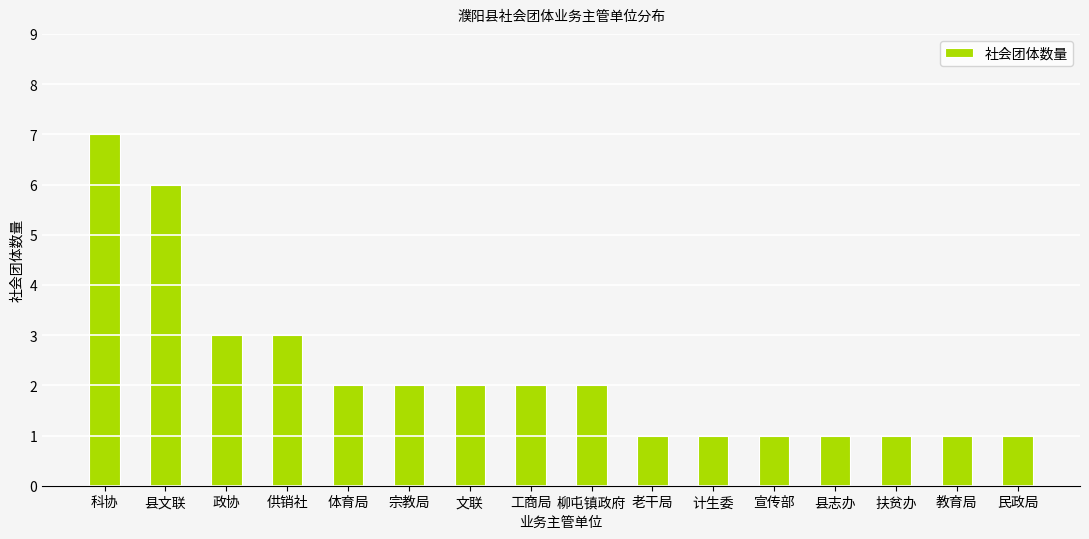

Reading left to right, extract all data points from this chart.

科协=7	县文联=6	政协=3	供销社=3	体育局=2	宗教局=2	文联=2	工商局=2	柳屯镇政府=2	老干局=1	计生委=1	宣传部=1	县志办=1	扶贫办=1	教育局=1	民政局=1